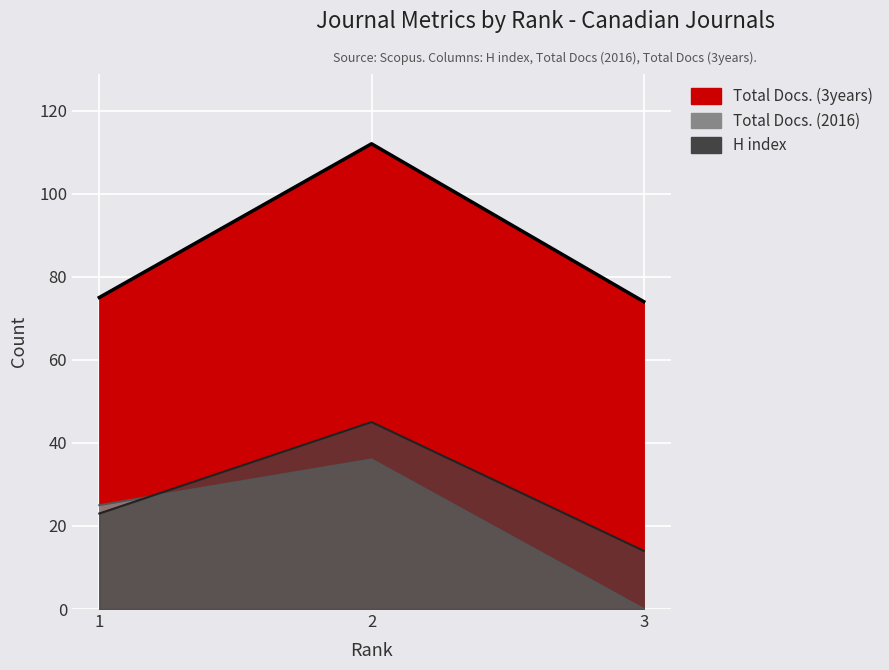

Rank the categories by H index value from lowest to highest.

3, 1, 2